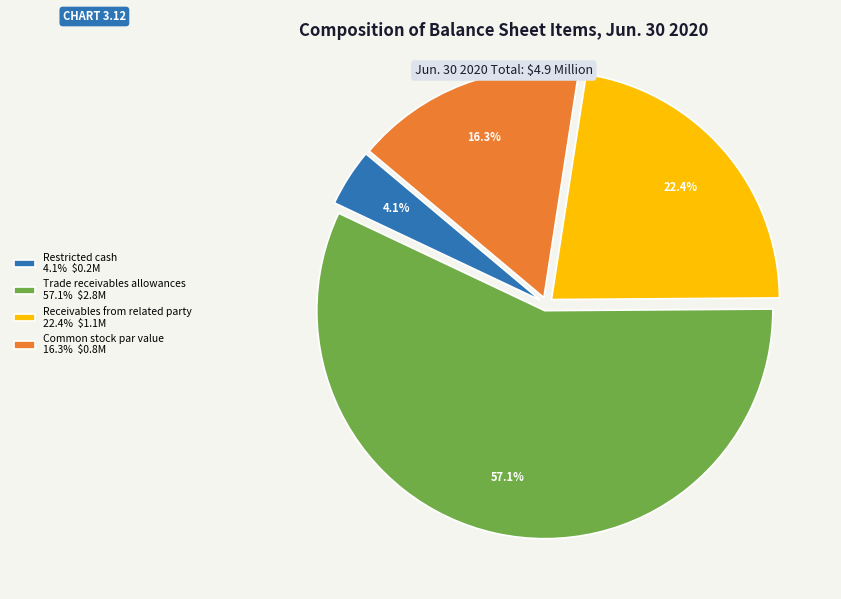

To the nearest percent, what is the average slice percentage?

25%